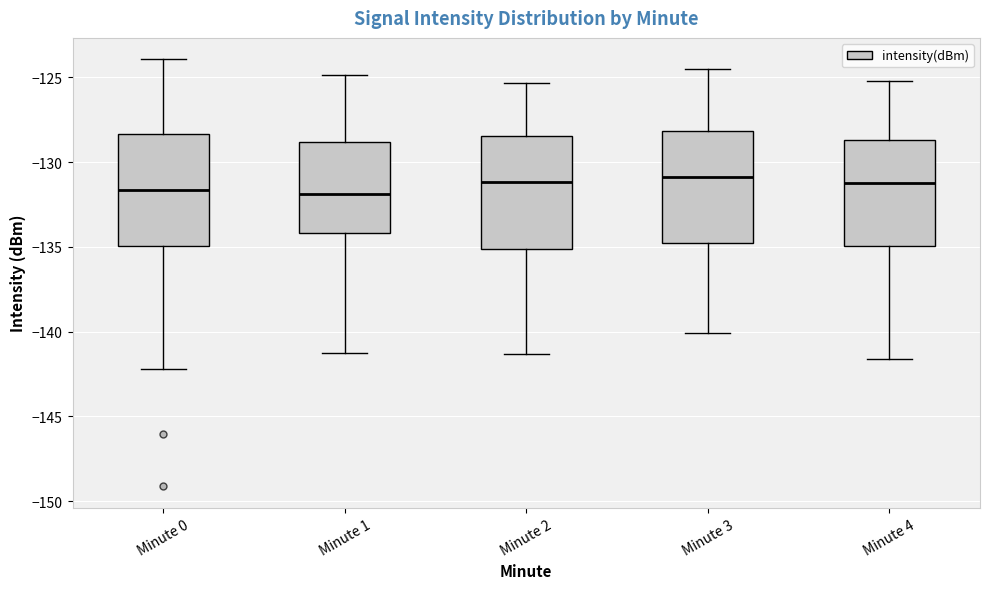

Reading left to right, read every box against the y-axis: the position of its median line, the range the box covers, and the ends of its whiskers. The values are not printed on the chart, so give them approximately, as read against the axis.

Minute 0: median -131.5, box -135.0 to -128.5, whiskers -142.0 to -124.0
Minute 1: median -132.0, box -134.0 to -129.0, whiskers -141.0 to -125.0
Minute 2: median -131.0, box -135.0 to -128.5, whiskers -141.5 to -125.5
Minute 3: median -131.0, box -134.5 to -128.0, whiskers -140.0 to -124.5
Minute 4: median -131.0, box -135.0 to -128.5, whiskers -141.5 to -125.0